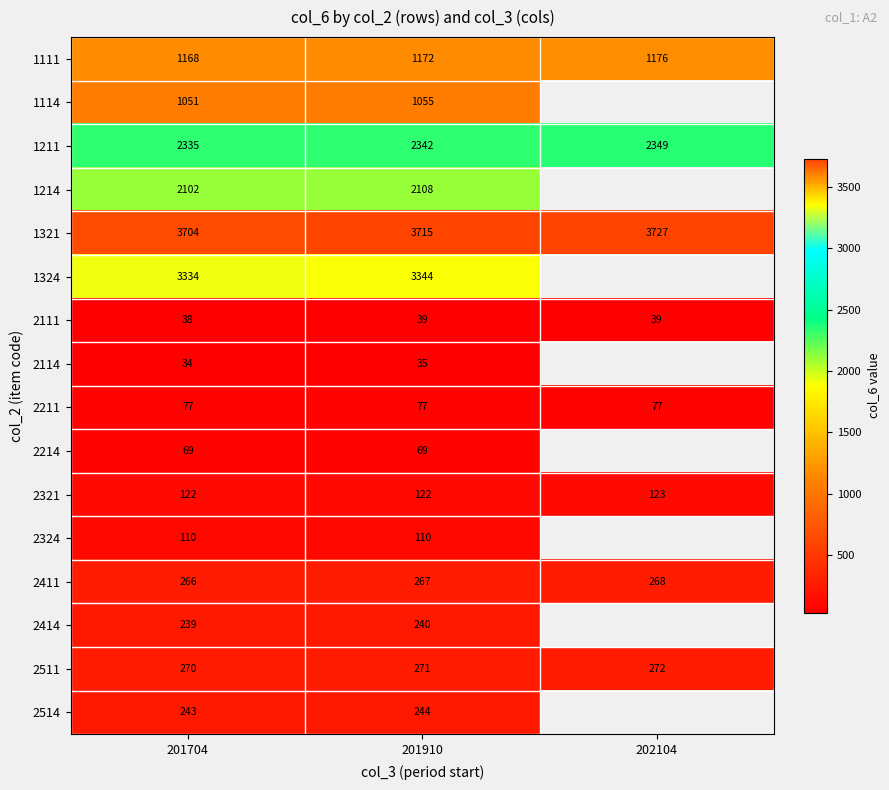

Which label corresponds to the smallest value in the chart?

201704